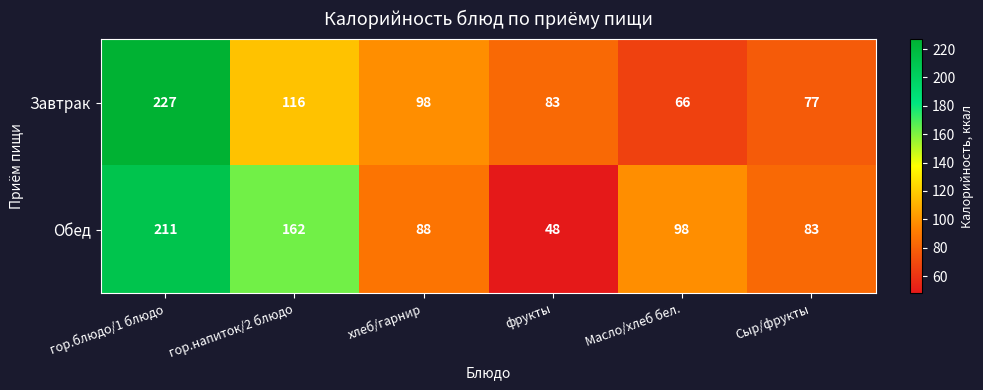

Is it true that Завтрак equals 166 at гор.напиток/2 блюдо?

False